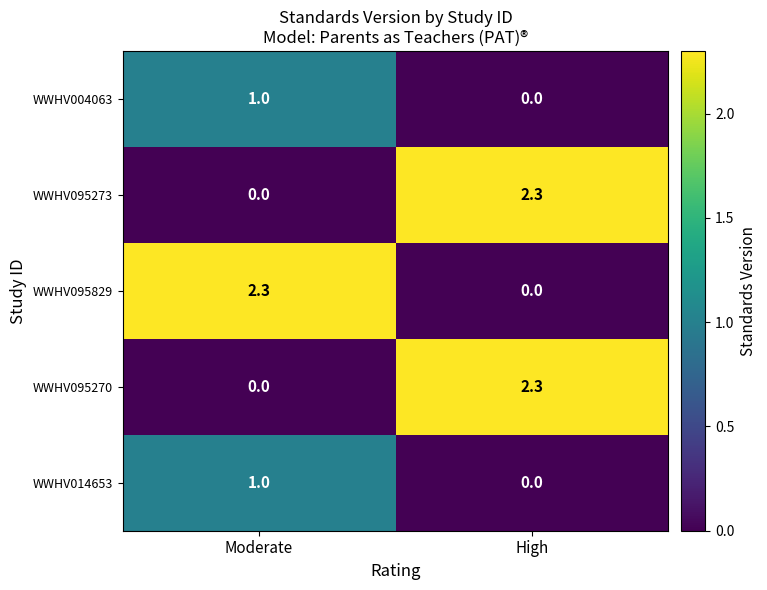

What is the highest value of the WWHV095829 series?

2.3